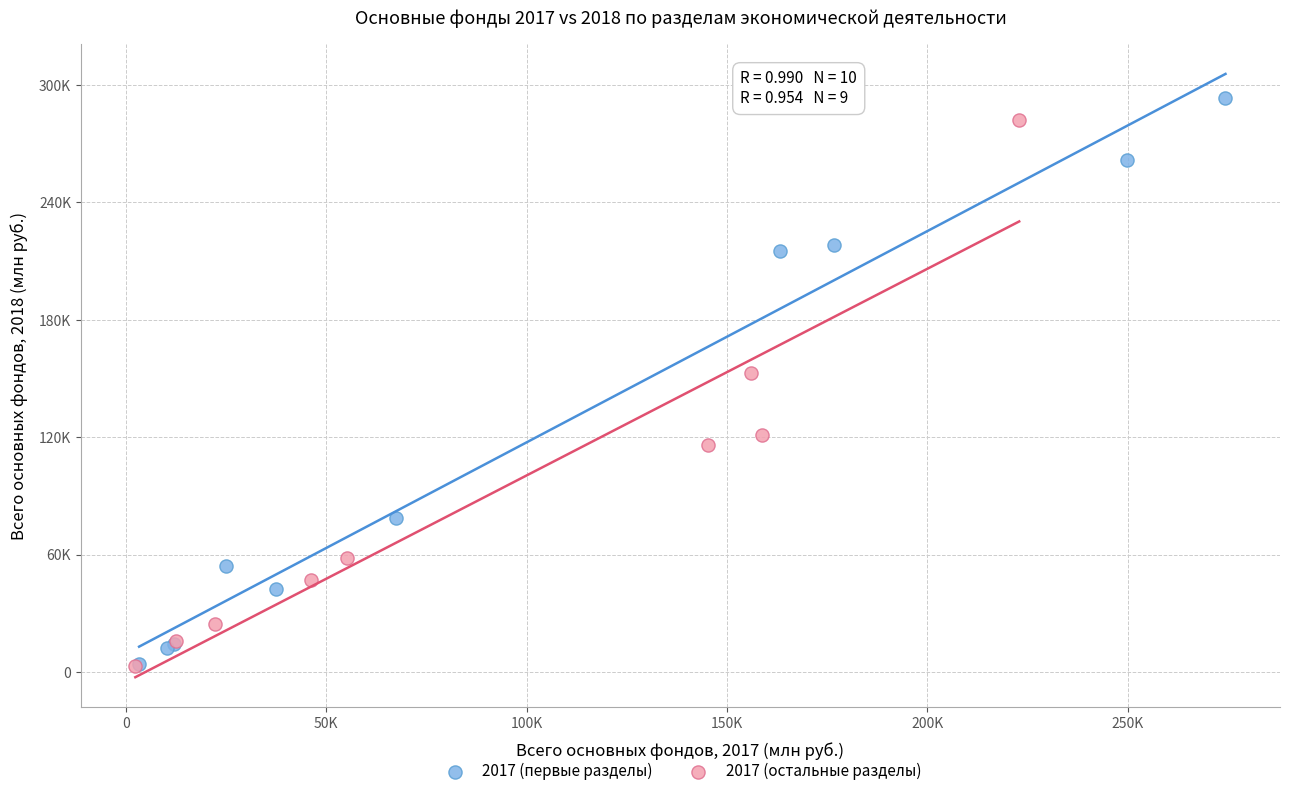

What are all the series names shown in the legend?

2017 (первые разделы), 2017 (остальные разделы)